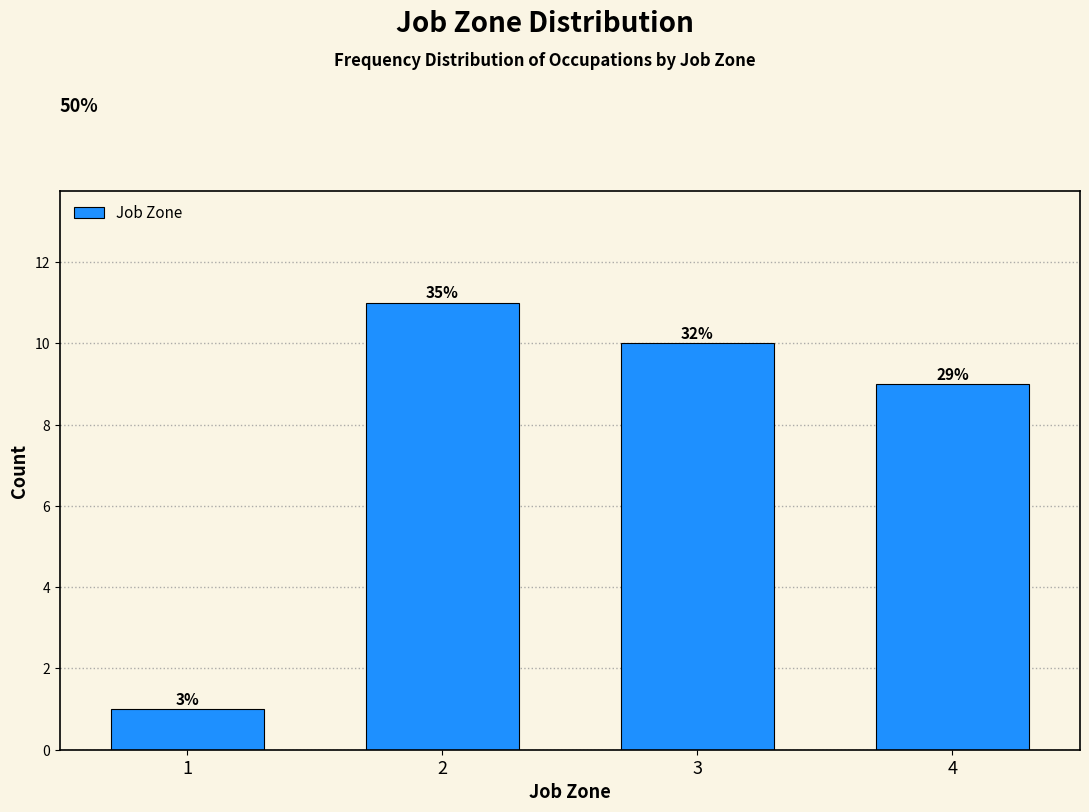

How many bars are there in total?

4